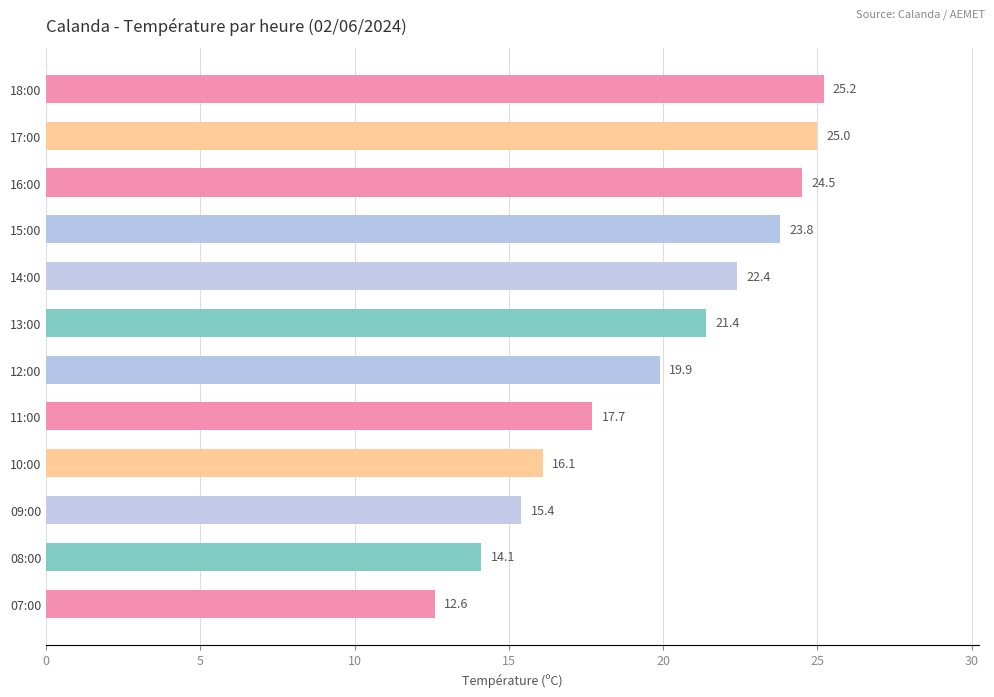

How many distinct data groups are displayed?

1